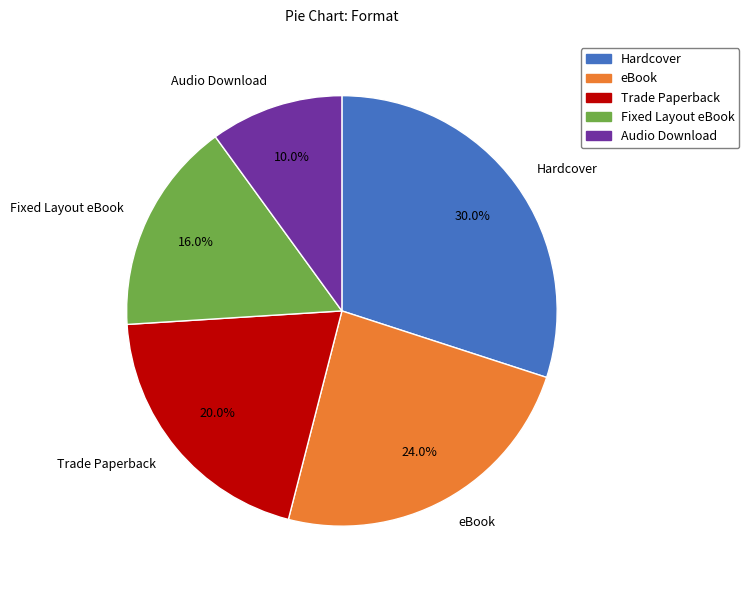

What is the ratio of the value at Fixed Layout eBook to the value at Audio Download?

1.6